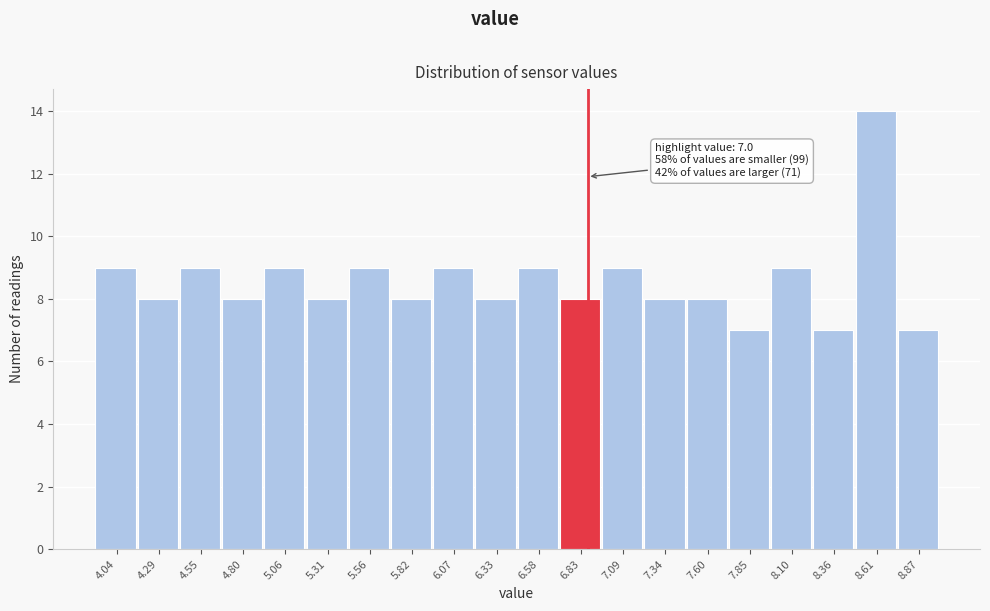

Reading left to right, extract all data points from this chart.

9	8	9	8	9	8	9	8	9	8	9	8	9	8	8	7	9	7	14	7